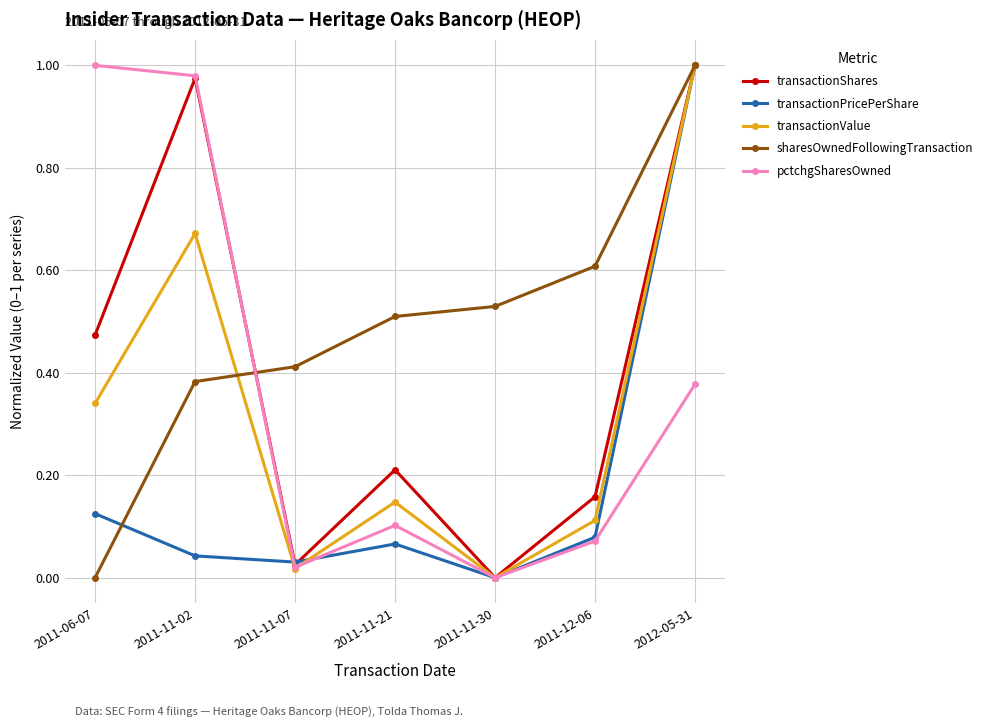

What is the label of the 3rd point from the right?

2011-11-30